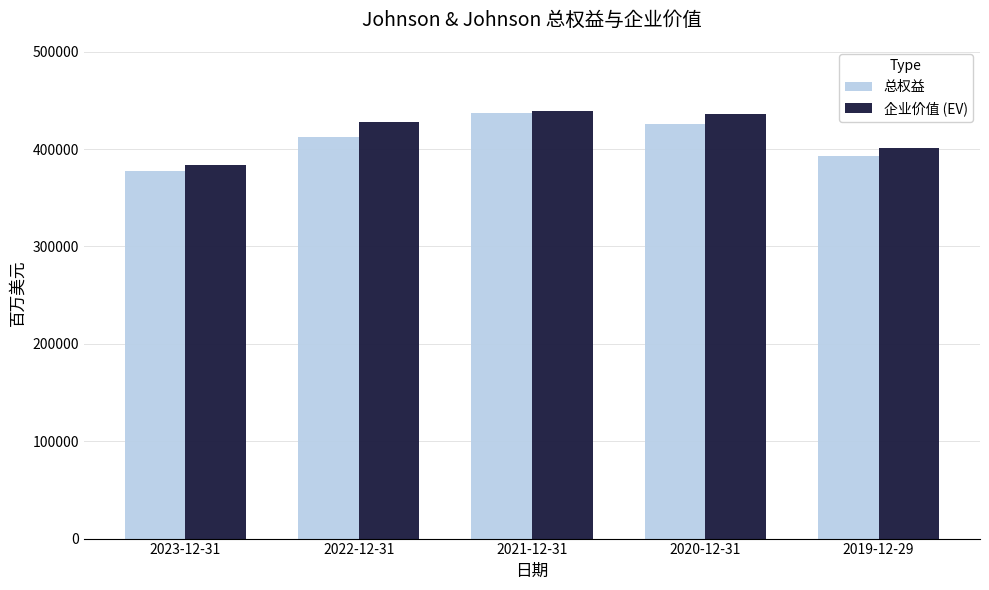

What is the maximum value shown in the chart?

439101